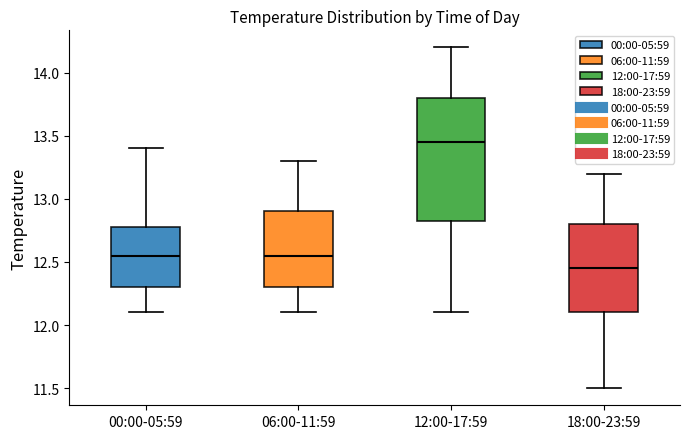

Reading left to right, read every box against the y-axis: the position of its median line, the range the box covers, and the ends of its whiskers. The values are not printed on the chart, so give them approximately, as read against the axis.

00:00-05:59: median 12.55, box 12.30 to 12.80, whiskers 12.10 to 13.40
06:00-11:59: median 12.55, box 12.30 to 12.90, whiskers 12.10 to 13.30
12:00-17:59: median 13.45, box 12.85 to 13.80, whiskers 12.10 to 14.20
18:00-23:59: median 12.45, box 12.10 to 12.80, whiskers 11.50 to 13.20